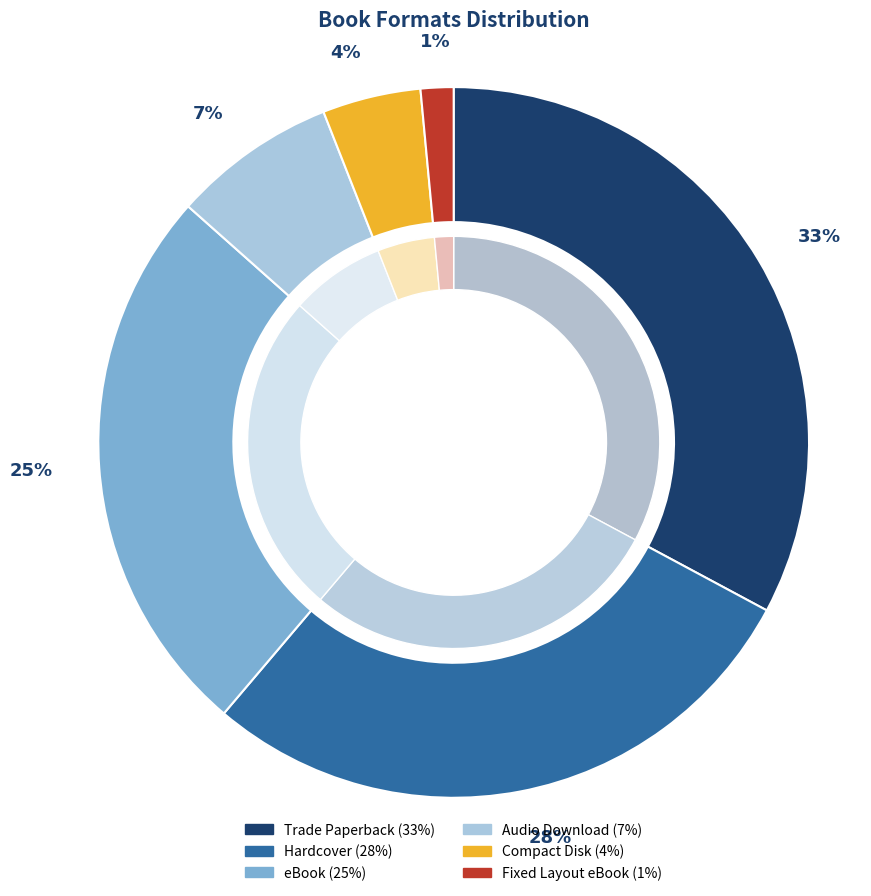

Is there any slice that represents more than half of the pie?

No